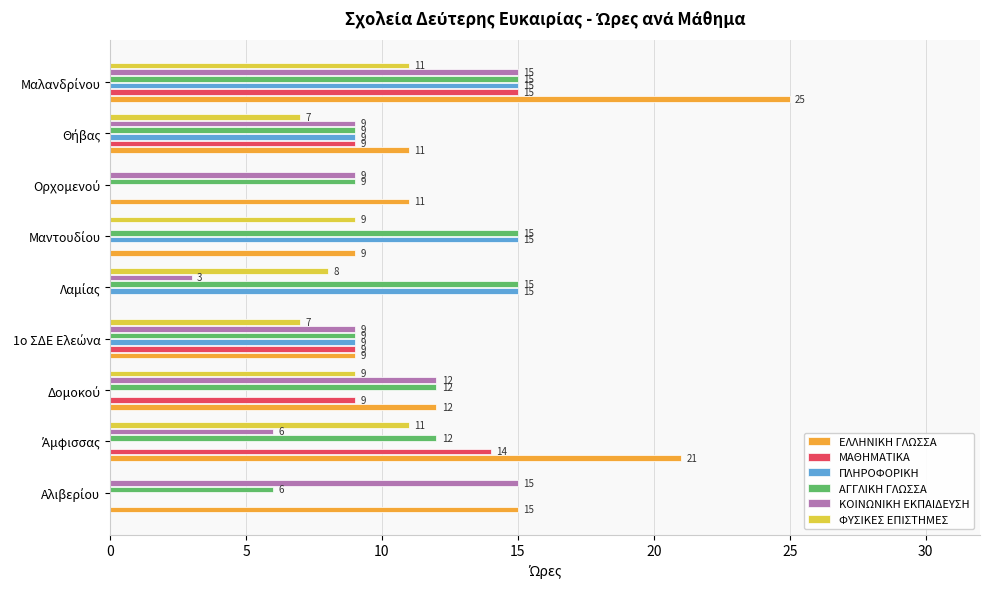

What is the highest value of the ΑΓΓΛΙΚΗ ΓΛΩΣΣΑ series?

15